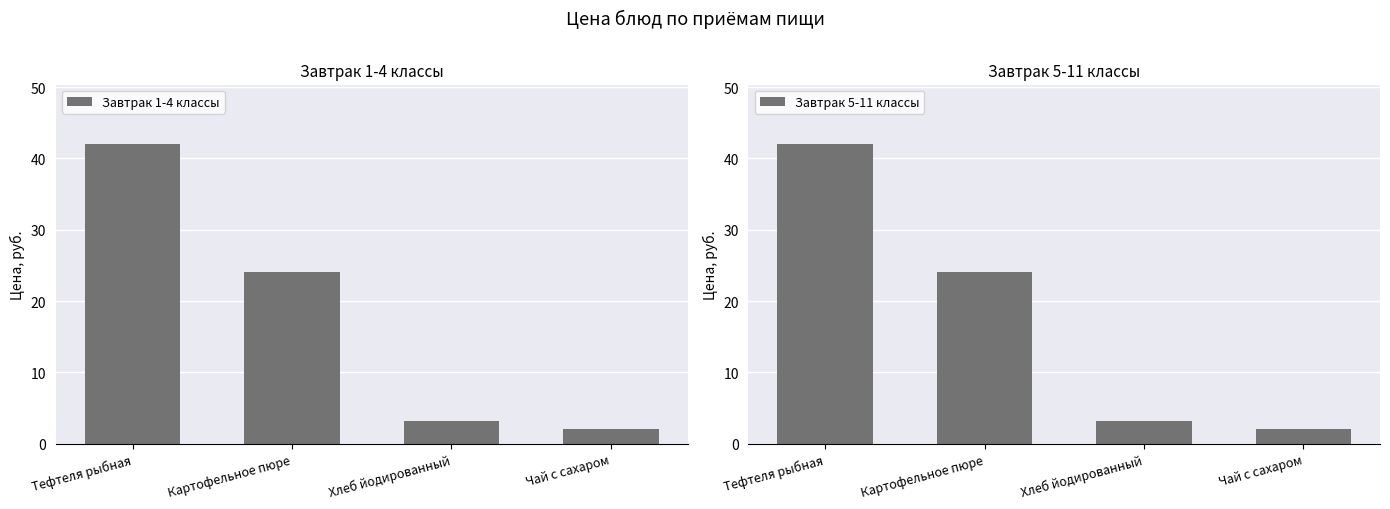

How many values in the Завтрак 1-4 классы series exceed 24?

2